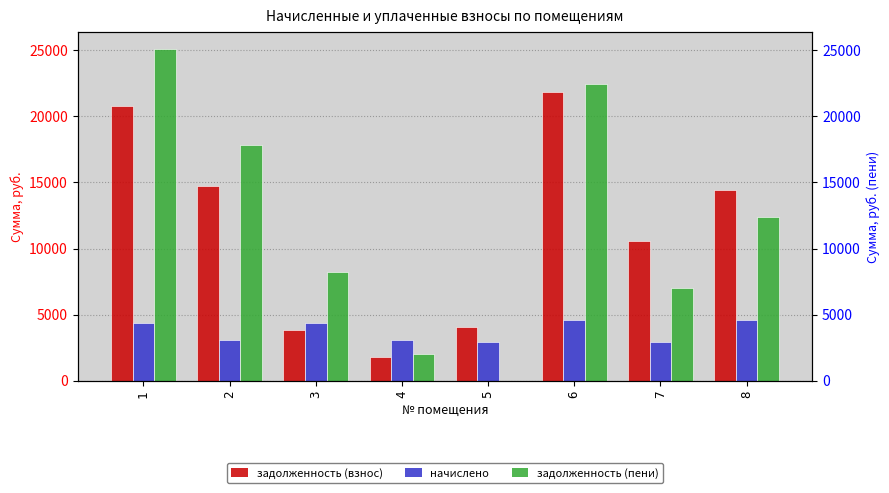

How many bars are there in total?

24